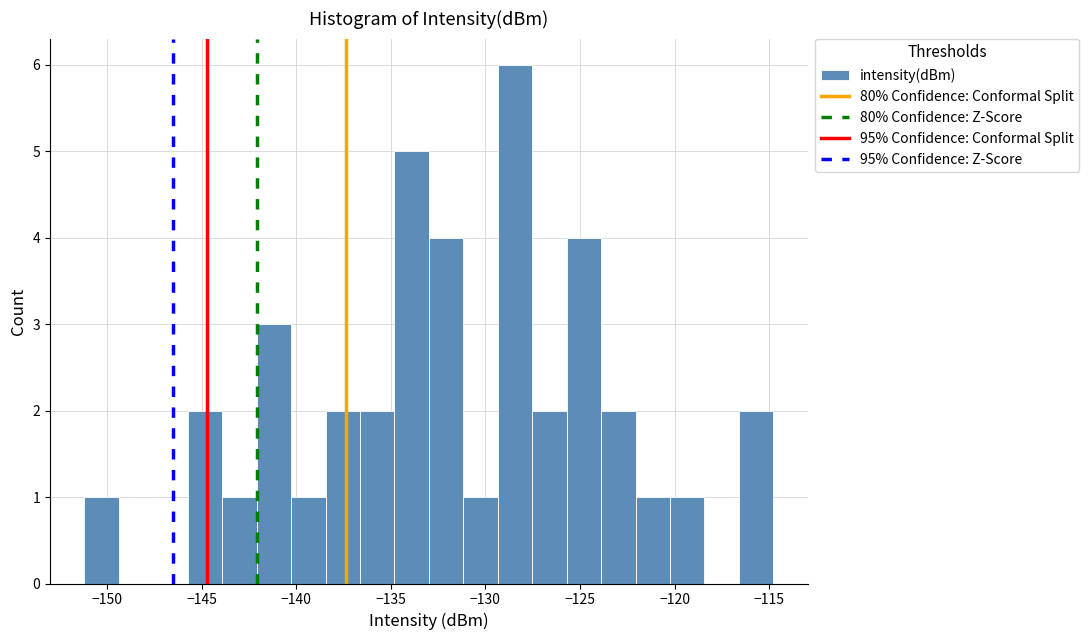

Read against the x-axis, roughly where is the centre of the tallest bar?

-128.5